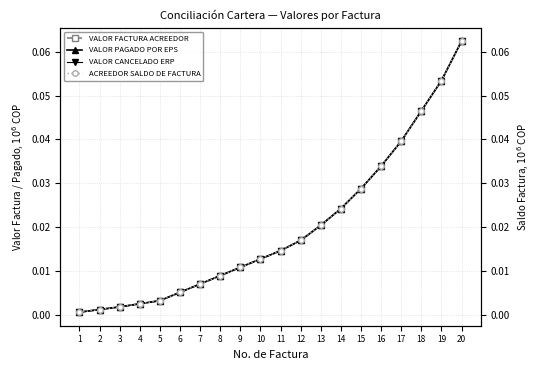

Is it true that ACREEDOR SALDO DE FACTURA equals 0.0 at 5?

True